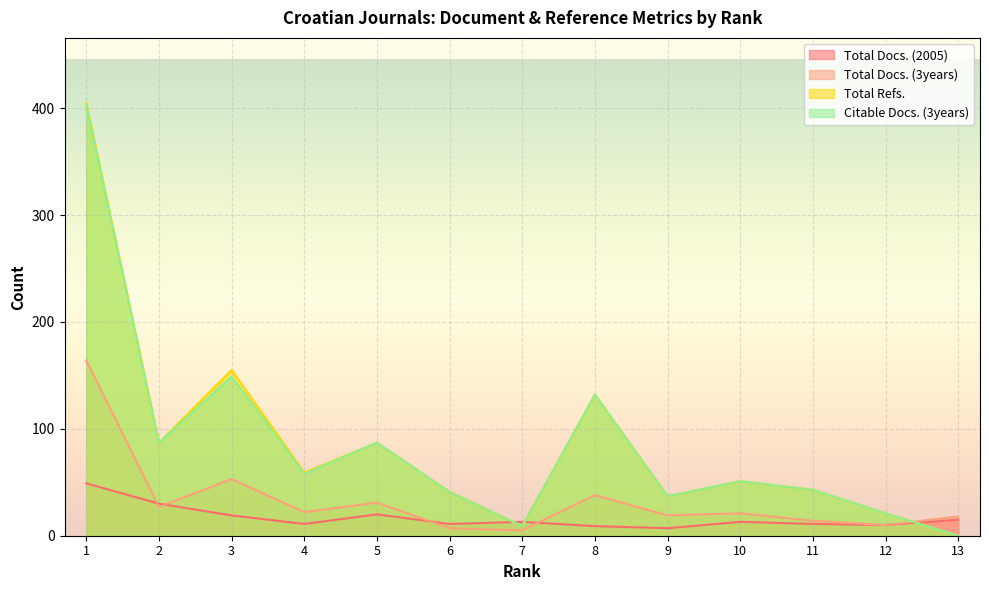

The Total Docs. (3years) series shows 11 at 5. True or false?

False